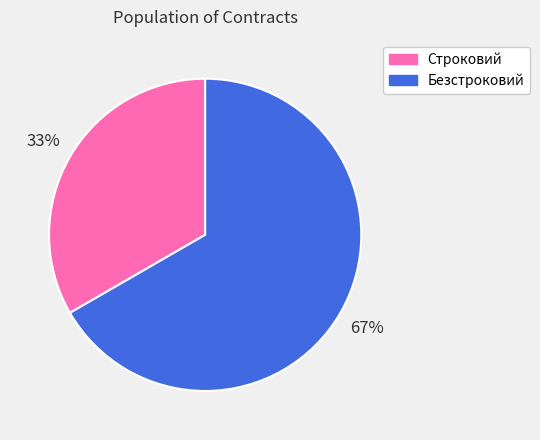

Is there a majority slice in this chart?

Yes